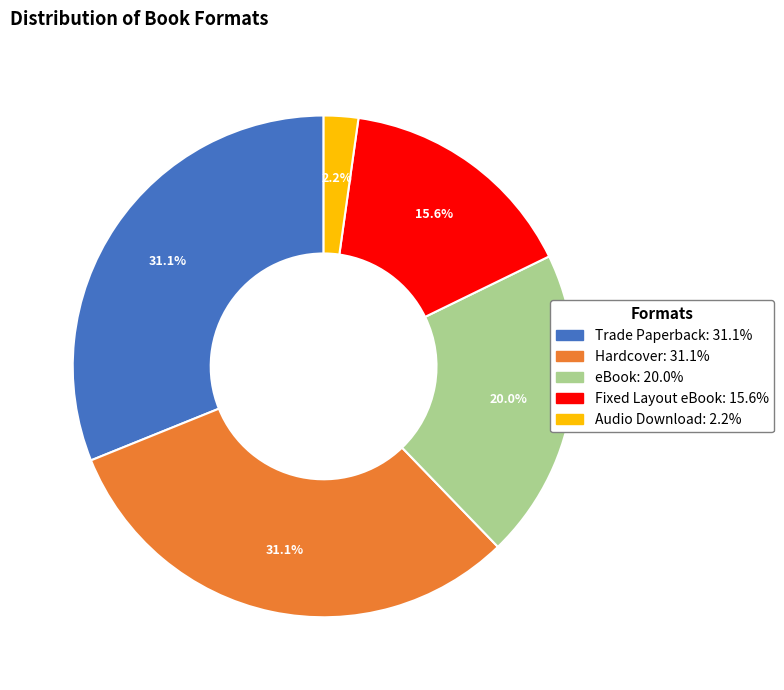

Between Fixed Layout eBook and eBook, which is larger?

eBook